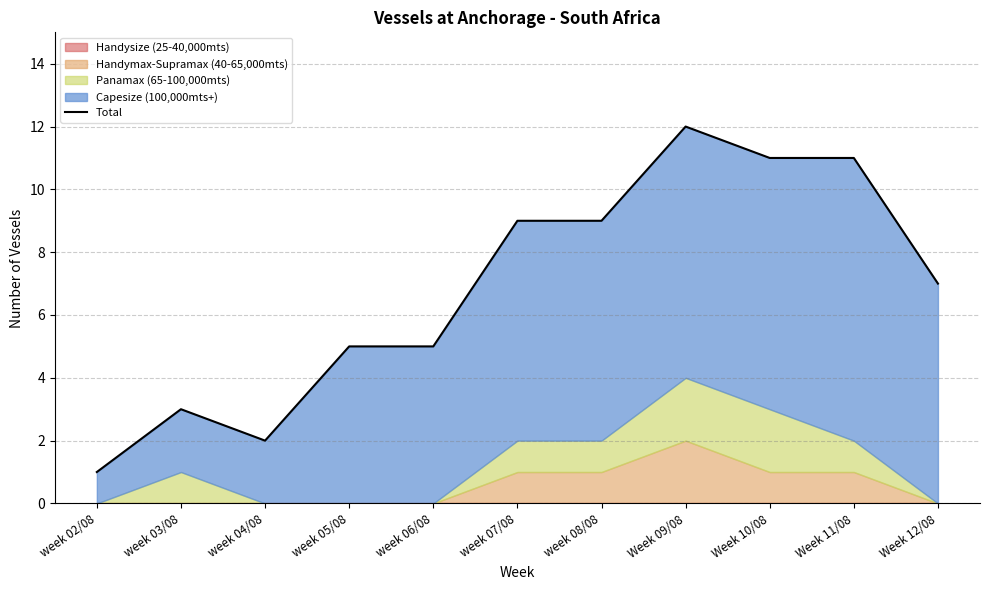

What is the average value?

7